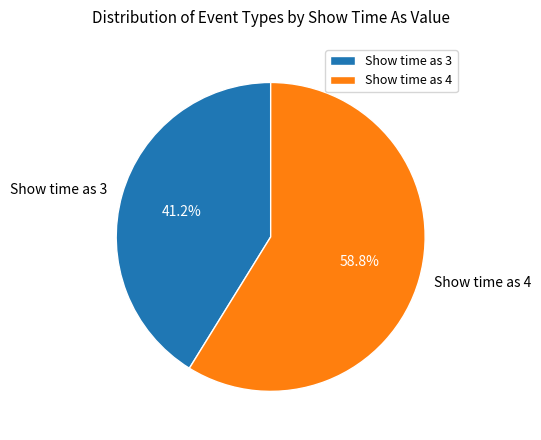

Rank the categories by value from lowest to highest.

Show time as 3, Show time as 4